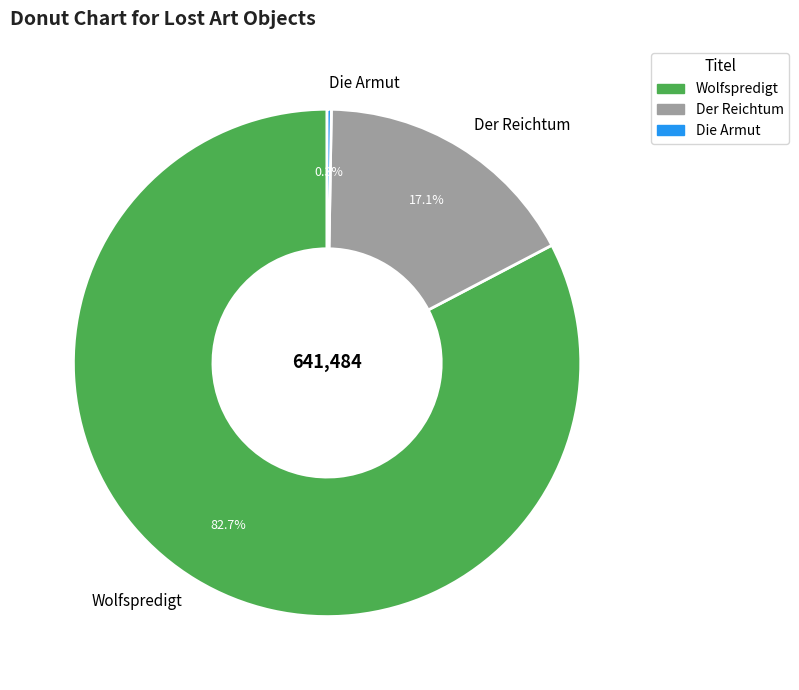

True or false: Der Reichtum accounts for 17% of the total.

True